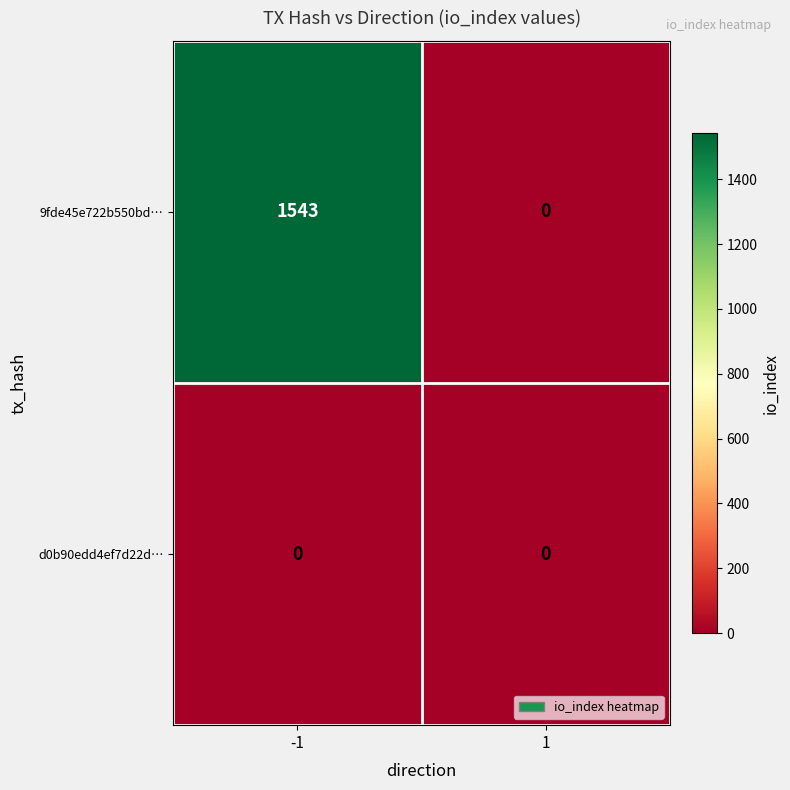

What is the difference between the highest and lowest values at -1?

1543